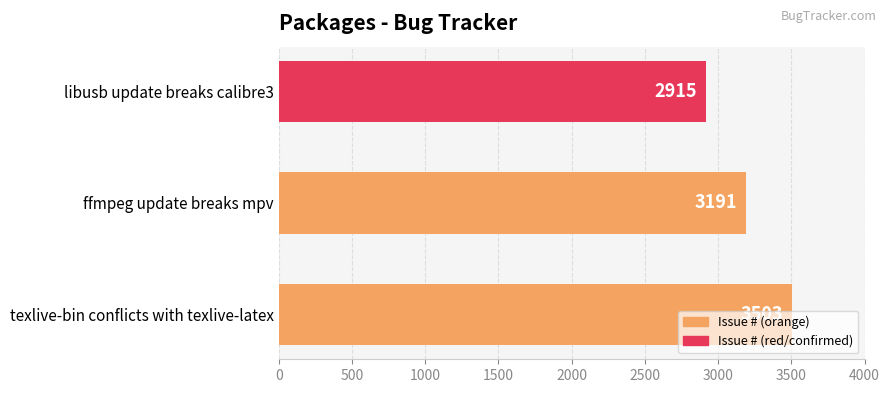

List the labels in order of value, largest first.

texlive-bin conflicts with texlive-latex, ffmpeg update breaks mpv, libusb update breaks calibre3